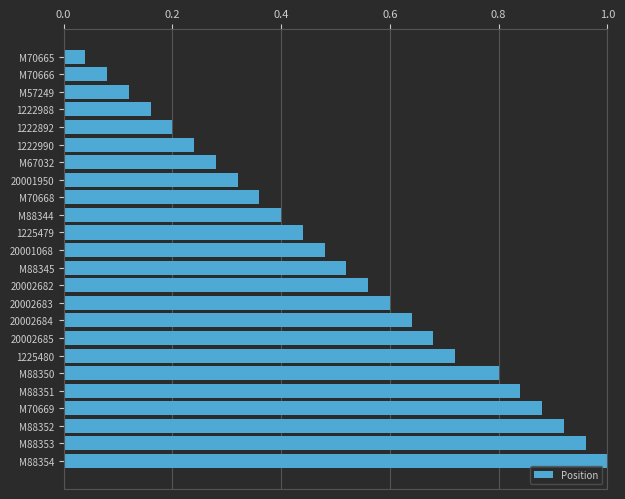

Rank the categories by value from lowest to highest.

M70665, M70666, M57249, 1222988, 1222892, 1222990, M67032, 20001950, M70668, M88344, 1225479, 20001068, M88345, 20002682, 20002683, 20002684, 20002685, 1225480, M88350, M88351, M70669, M88352, M88353, M88354